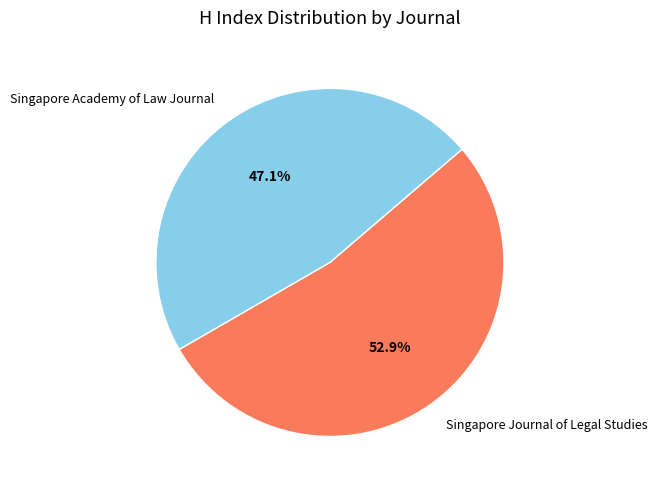

Is it true that Singapore Academy of Law Journal is 41% of the pie?

False